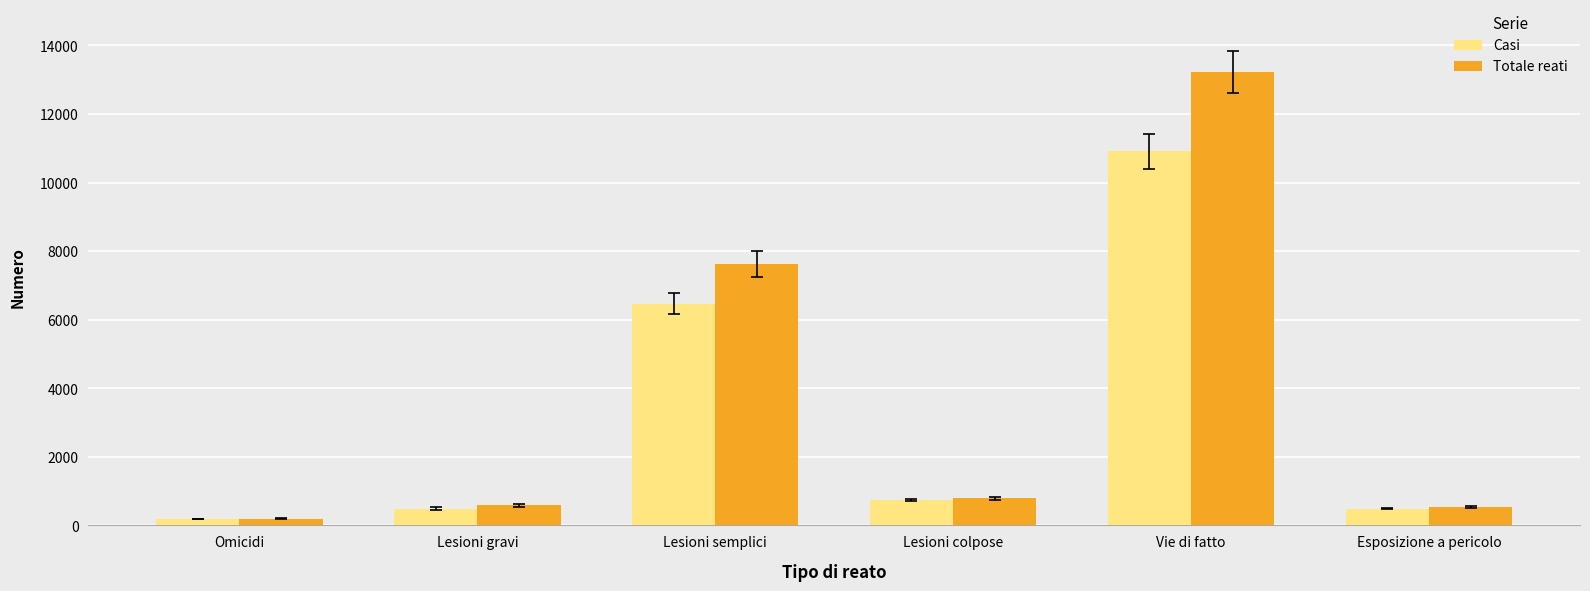

Are the bars horizontal?

No